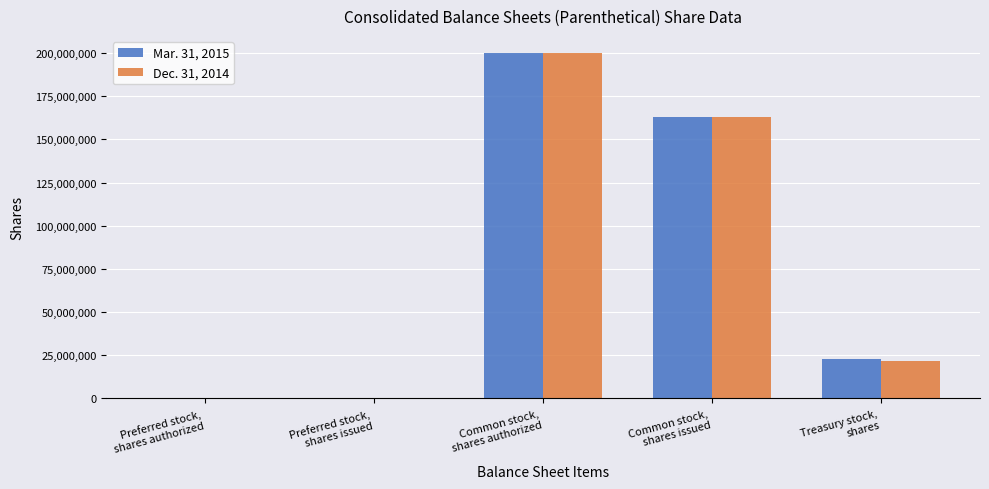

What is the maximum value shown in the chart?

200000000